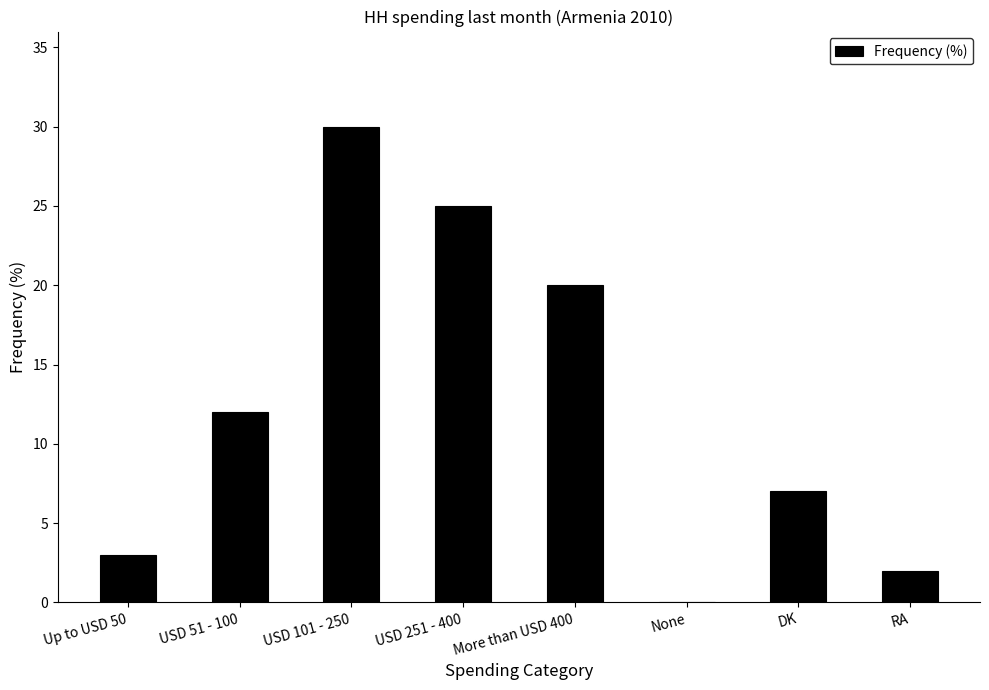

The chart shows a value of 6 at More than USD 400. True or false?

False